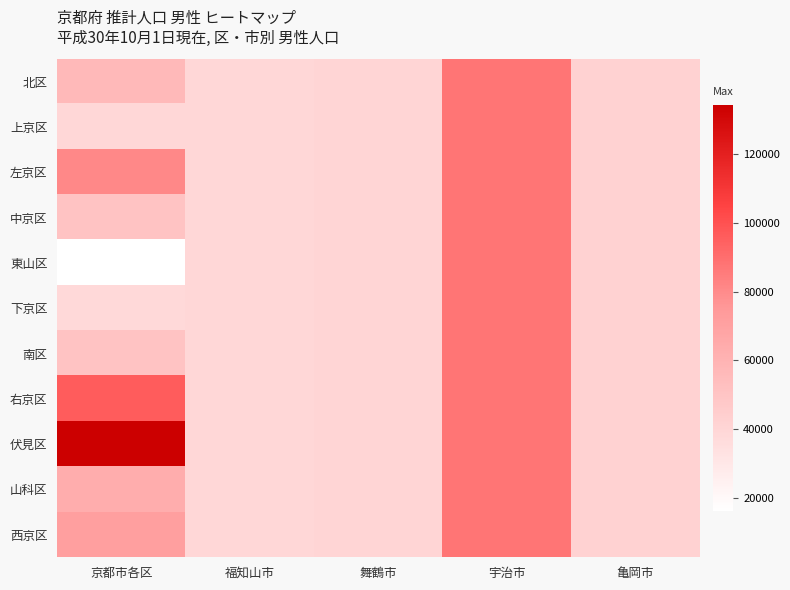

Rank the series by their maximum value, from lowest to highest.

北区, 上京区, 左京区, 中京区, 東山区, 下京区, 南区, 山科区, 西京区, 右京区, 伏見区